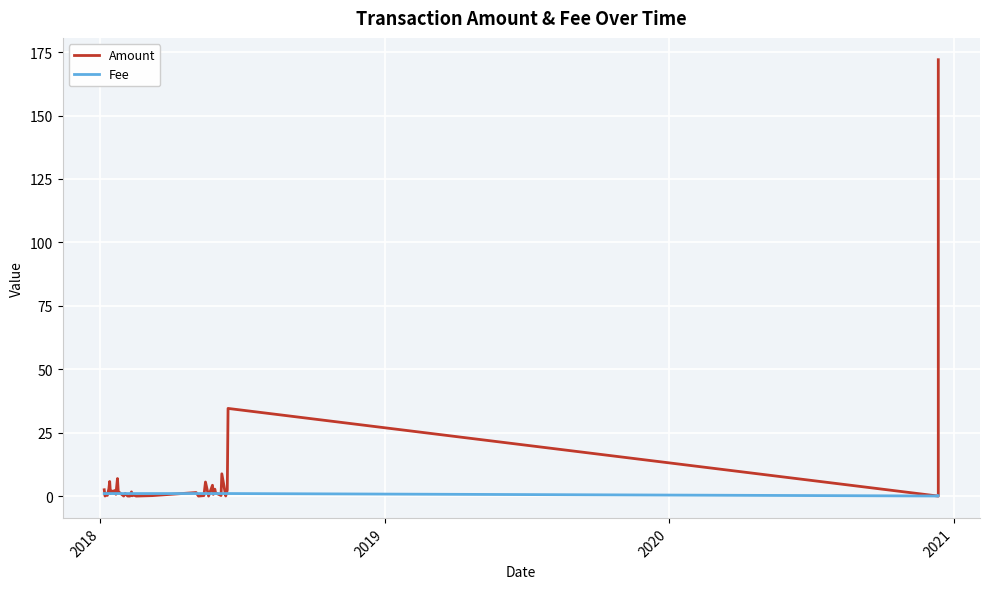

Rank the series by their maximum value, from lowest to highest.

Fee, Amount